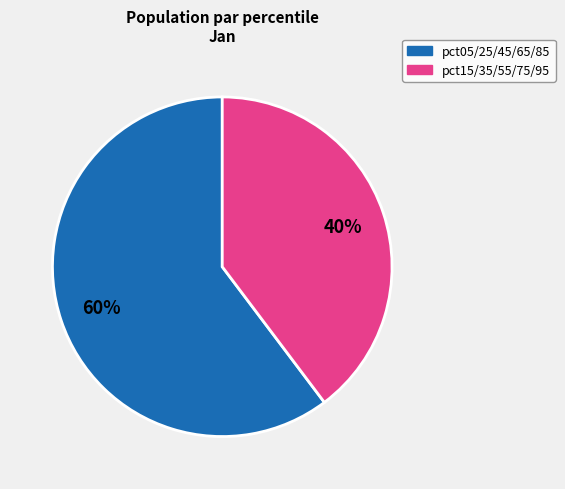

Is there a majority slice in this chart?

Yes